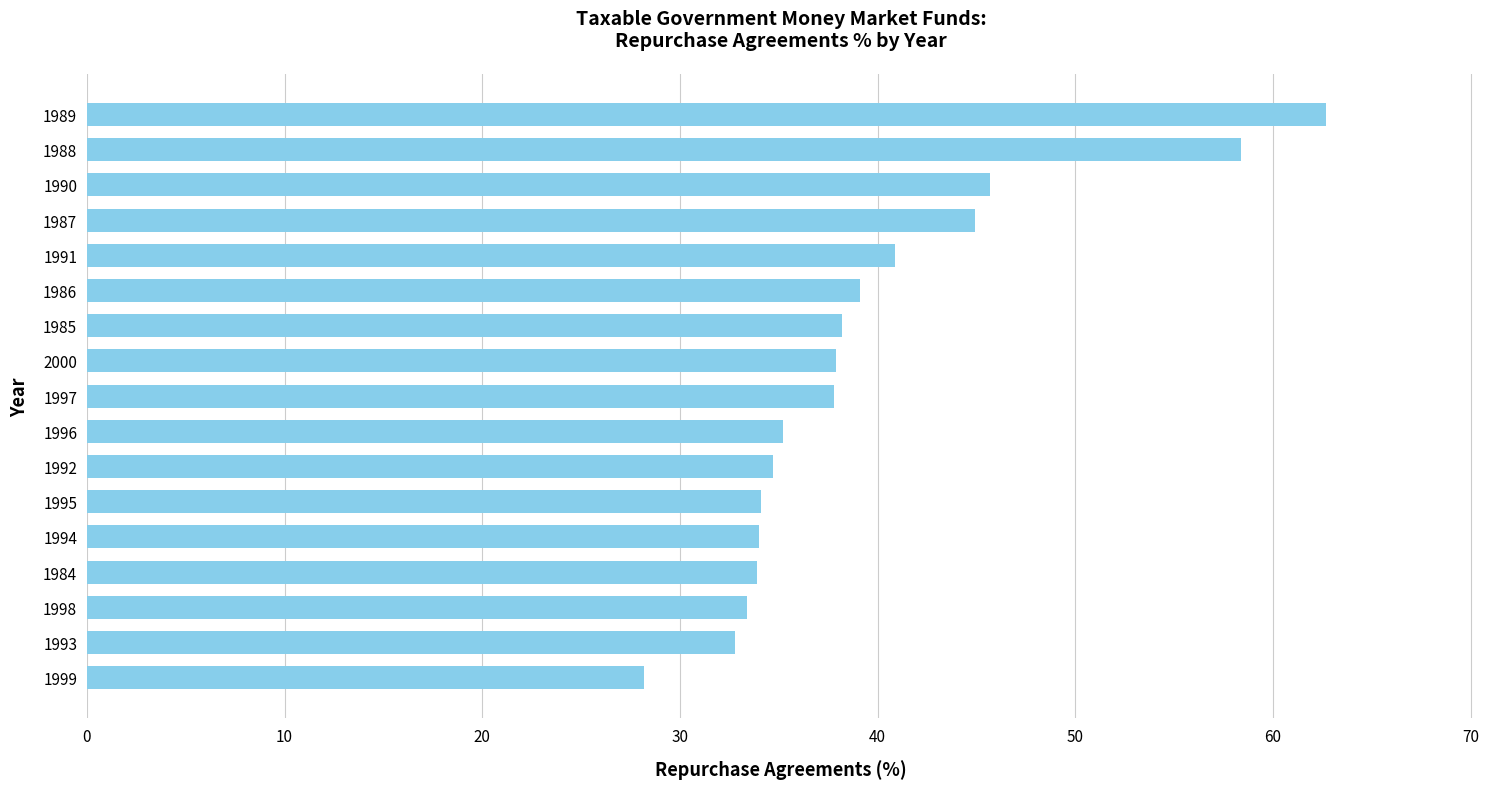

How many bars are there in total?

17